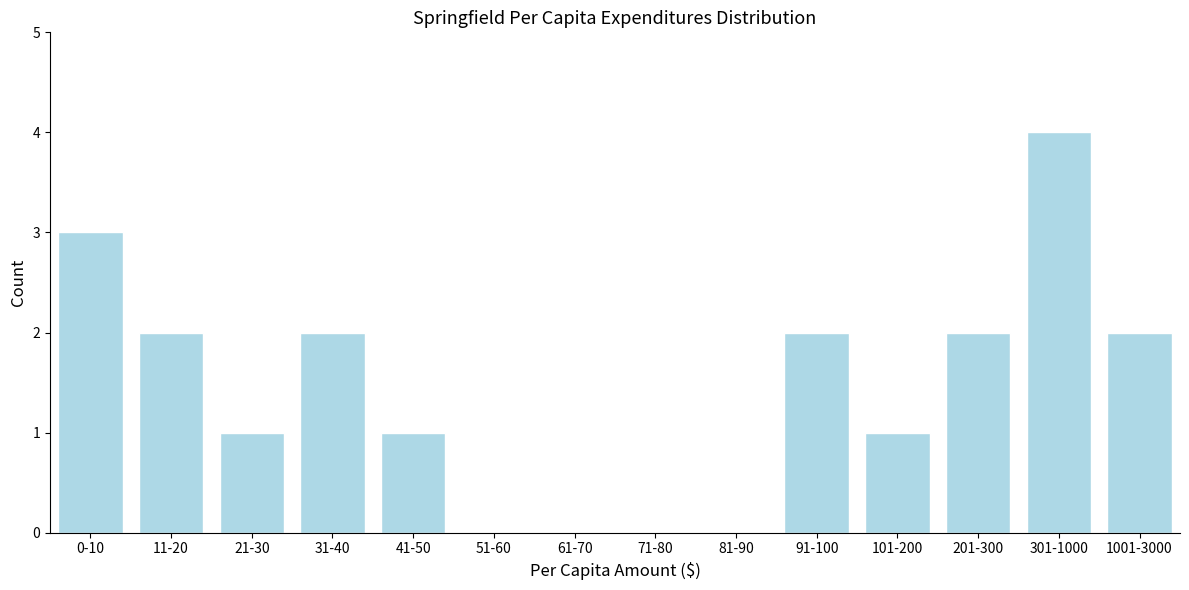

Reading left to right, extract all data points from this chart.

0-10=3	11-20=2	21-30=1	31-40=2	41-50=1	51-60=0	61-70=0	71-80=0	81-90=0	91-100=2	101-200=1	201-300=2	301-1000=4	1001-3000=2